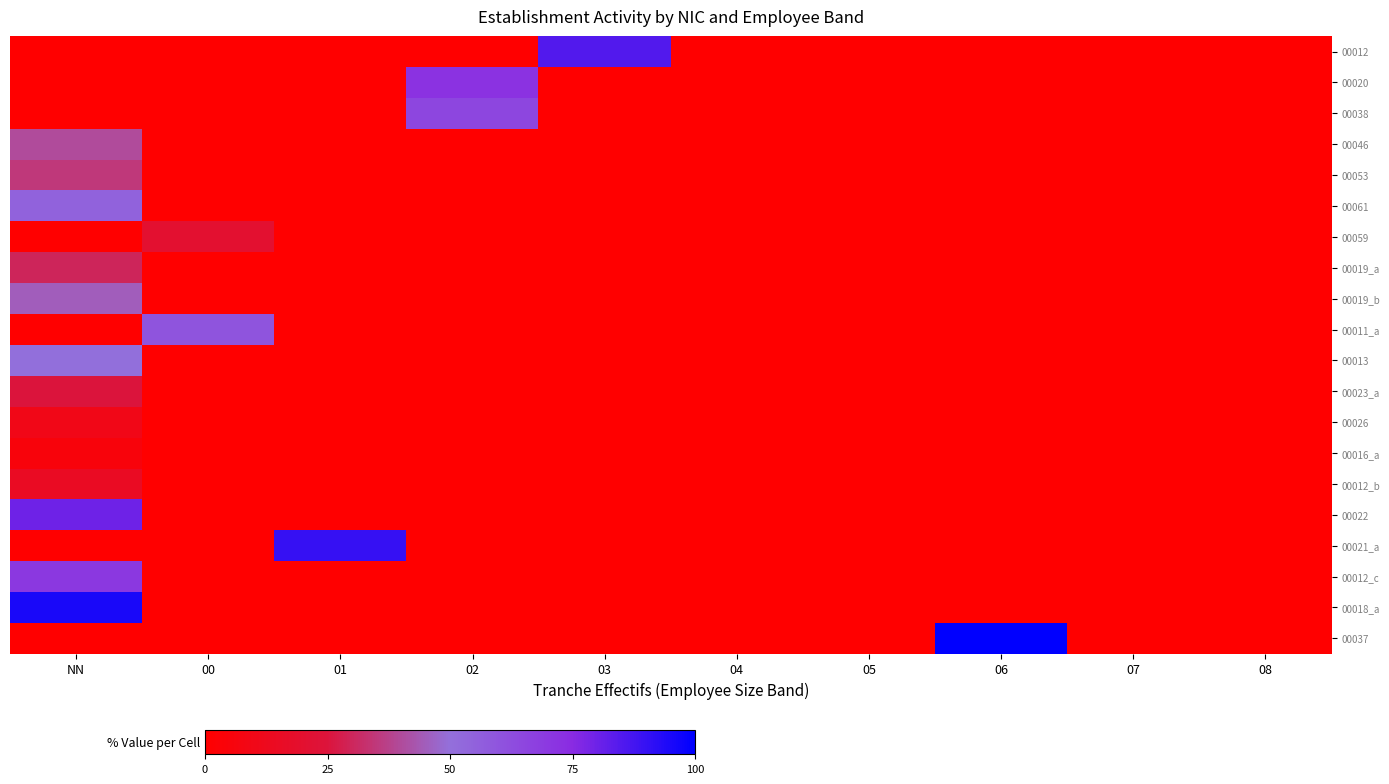

Between 08 and 06, which is larger?

08